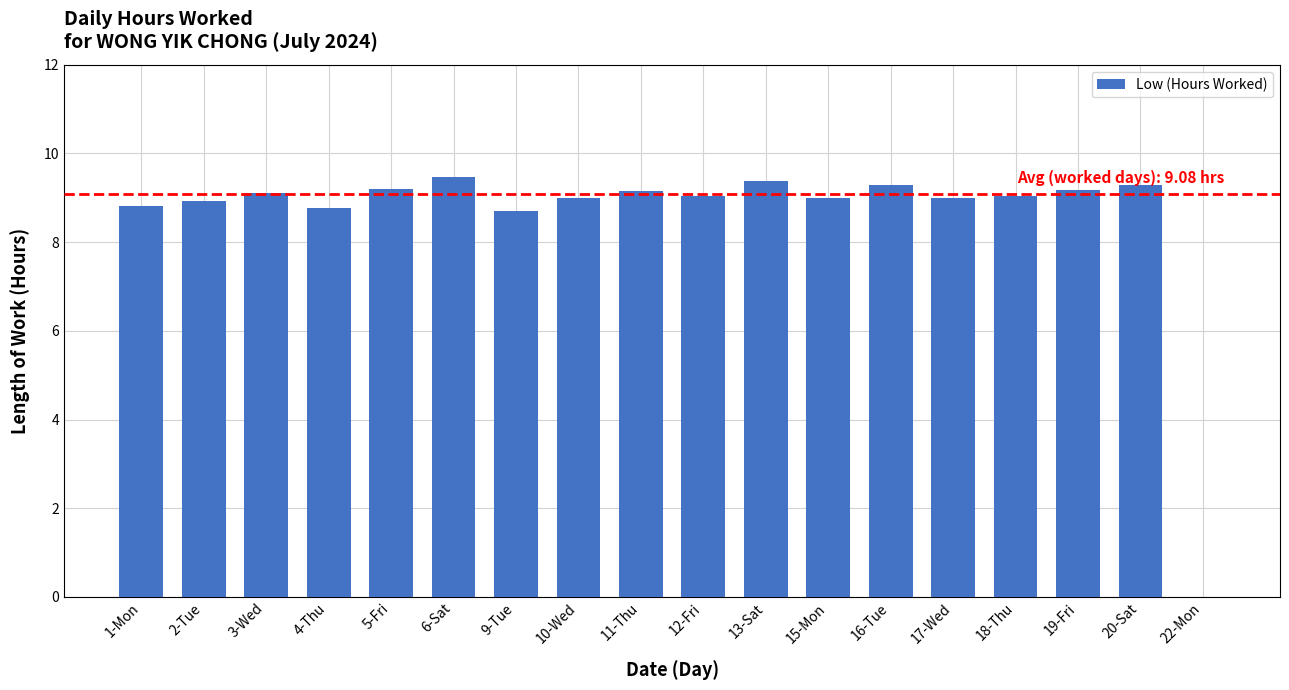

The chart shows a value of 9.1 at 18-Thu. True or false?

True